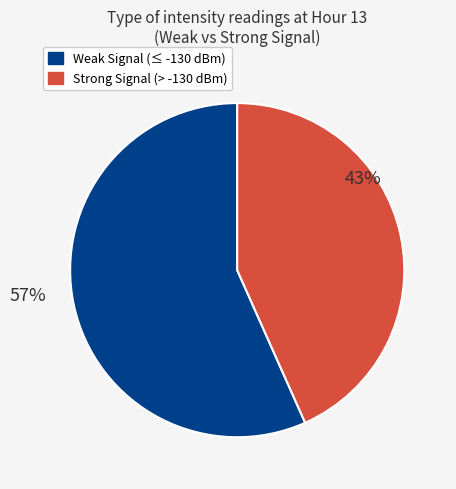

Is the sum of Strong Signal (> -130 dBm) and Weak Signal (≤ -130 dBm) greater than half?

Yes